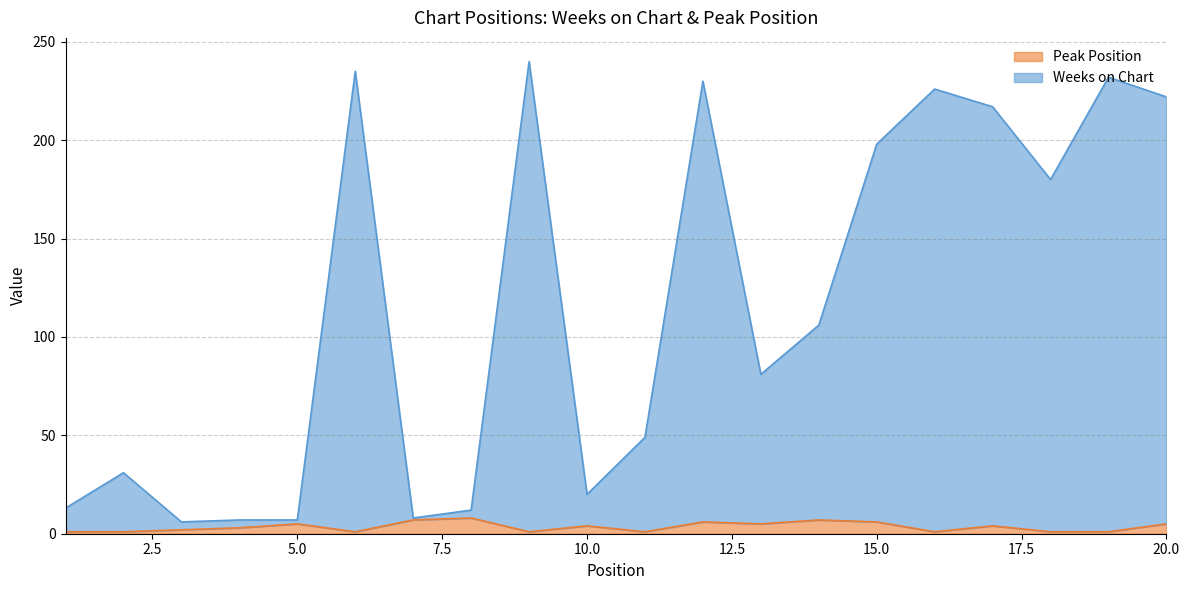

True or false: Peak Position has more than 2 points higher than both neighbors.

True